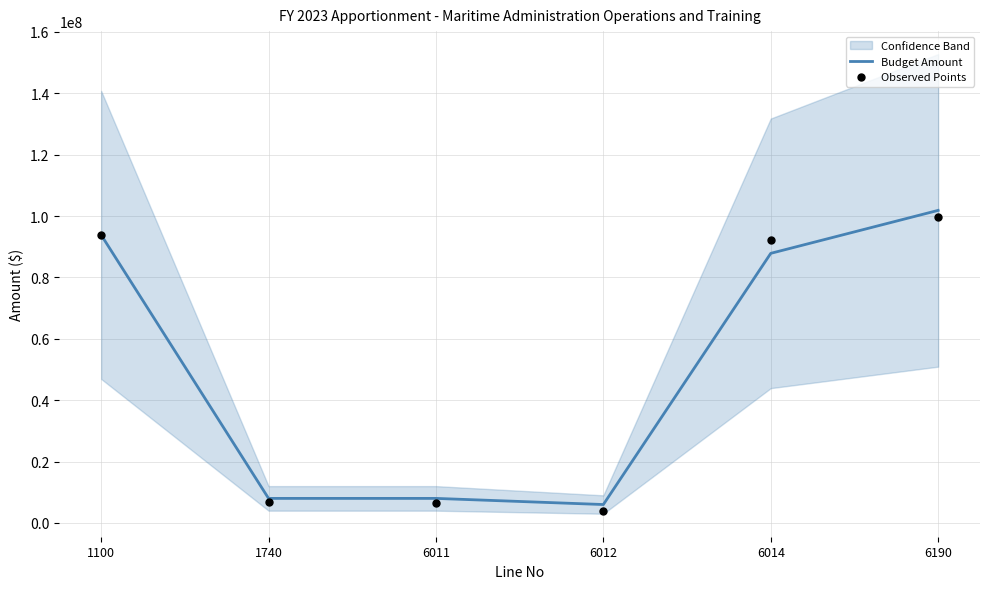

The value of Budget Amount at 1100 is 93848000. True or false?

True